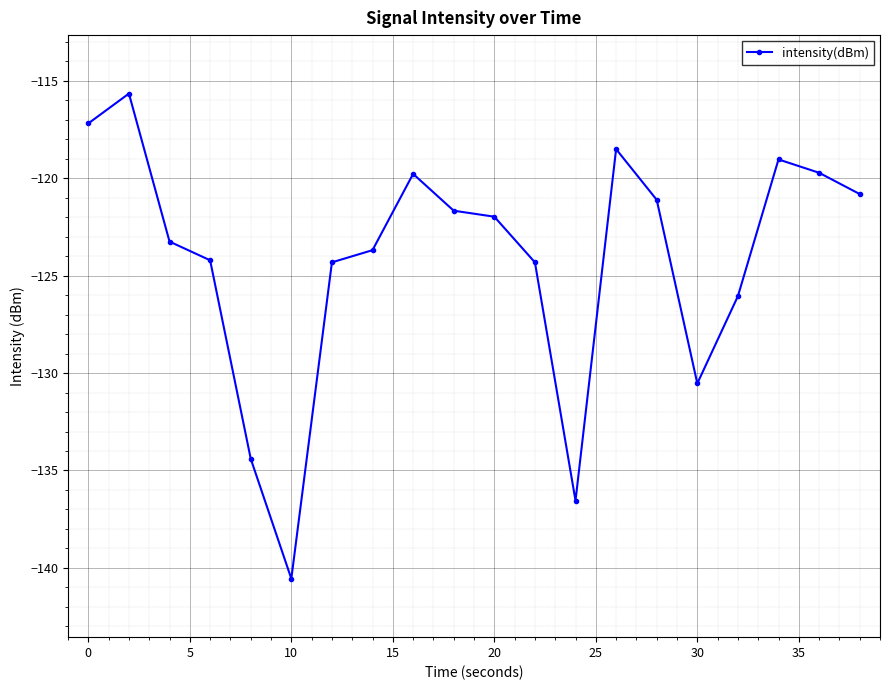

What is the difference between the second highest and second lowest values?

19.4